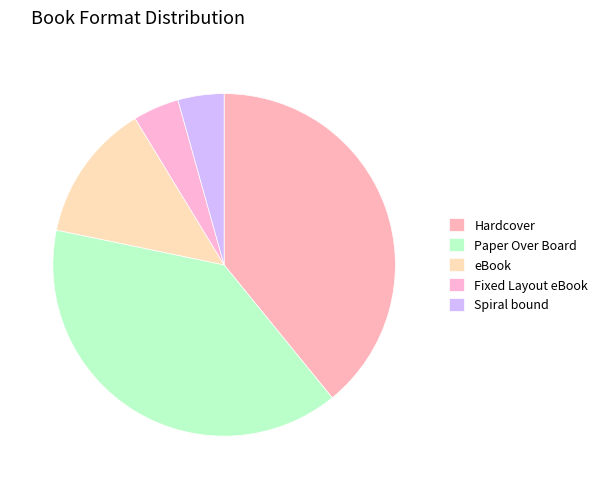

Rank the categories by value from lowest to highest.

Fixed Layout eBook, Spiral bound, eBook, Hardcover, Paper Over Board